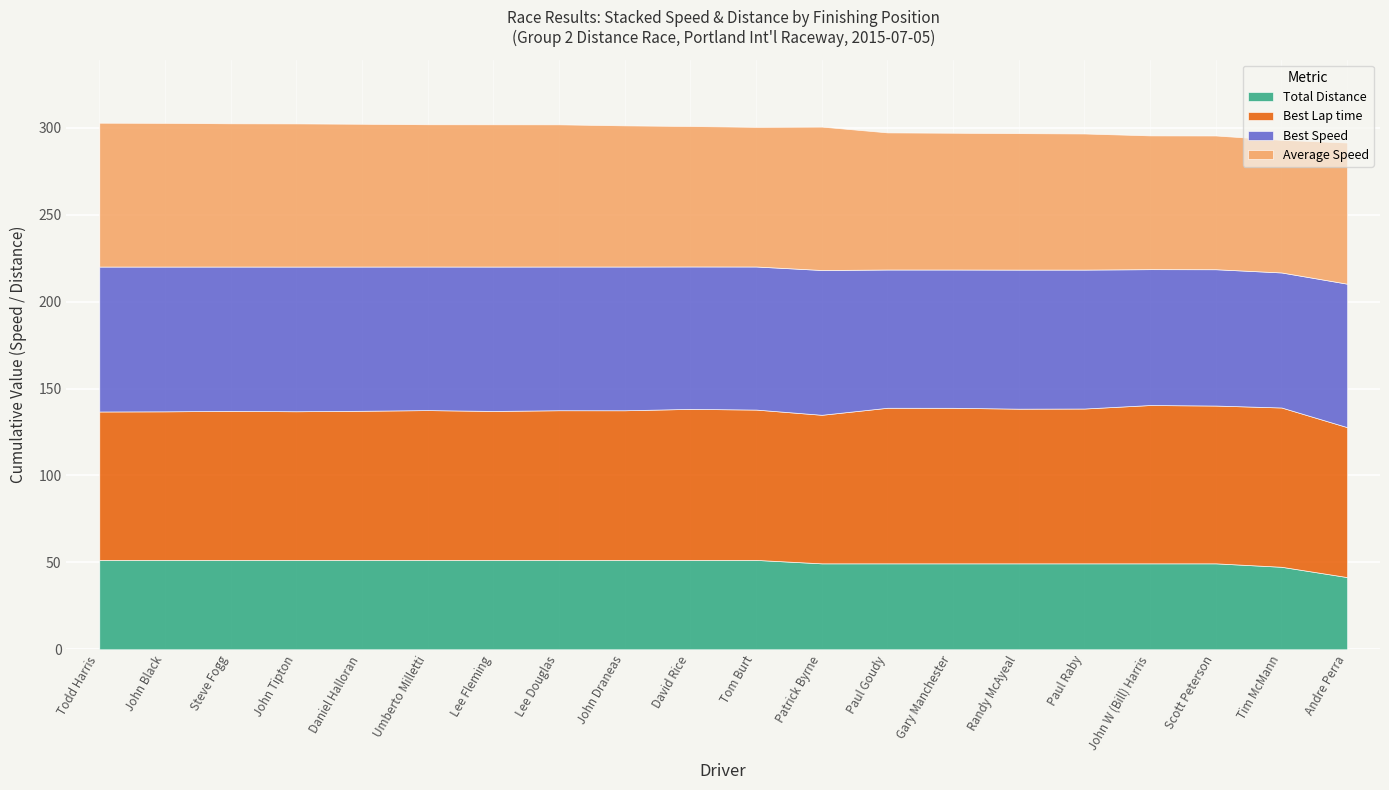

Rank the series at Tim McMann from highest to lowest value.

Best Lap time, Best Speed, Average Speed, Total Distance